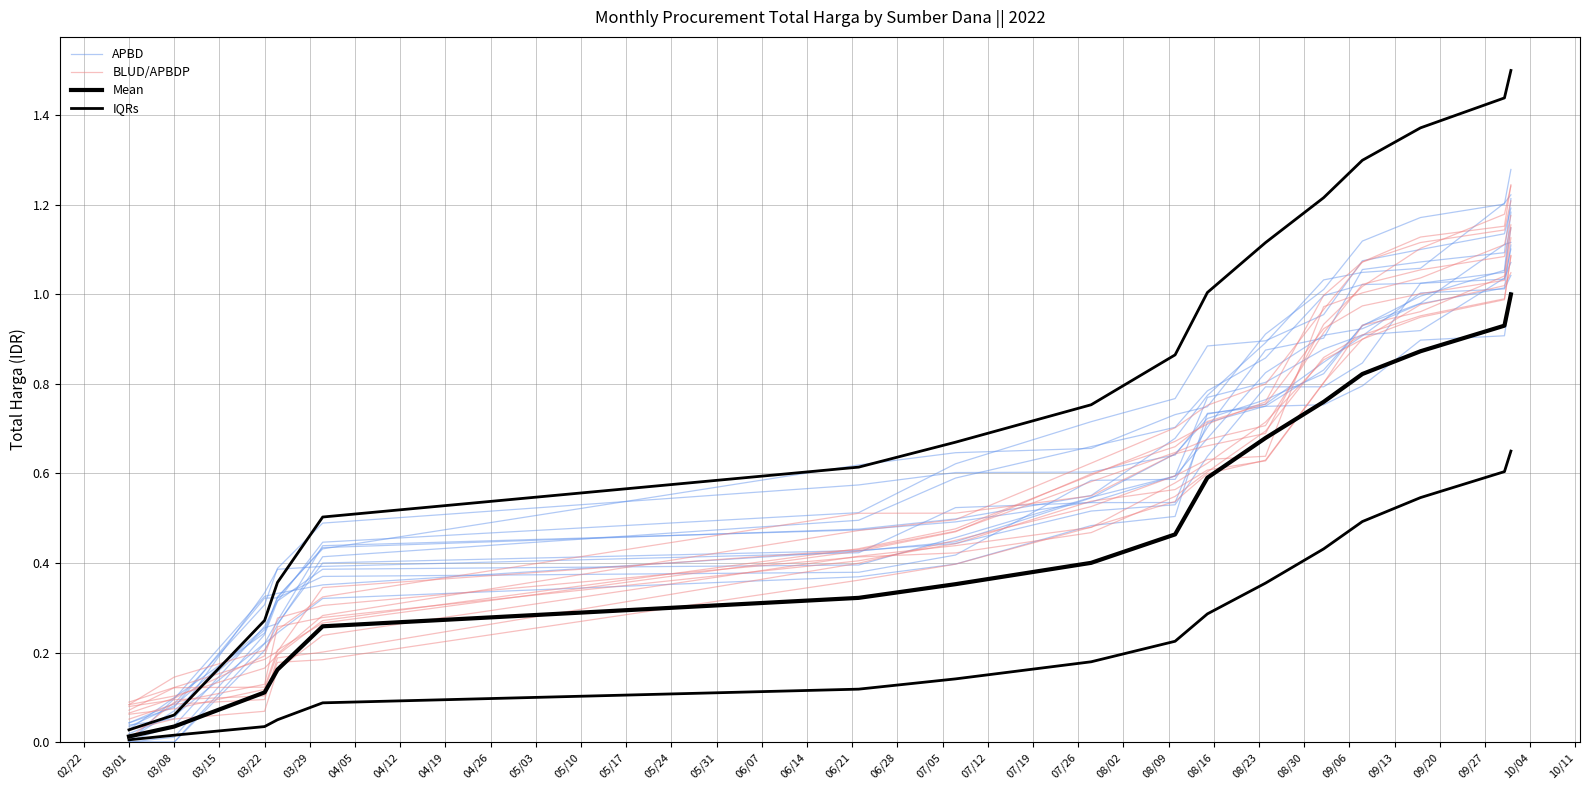

True or false: APBD and Mean cross at least once.

False